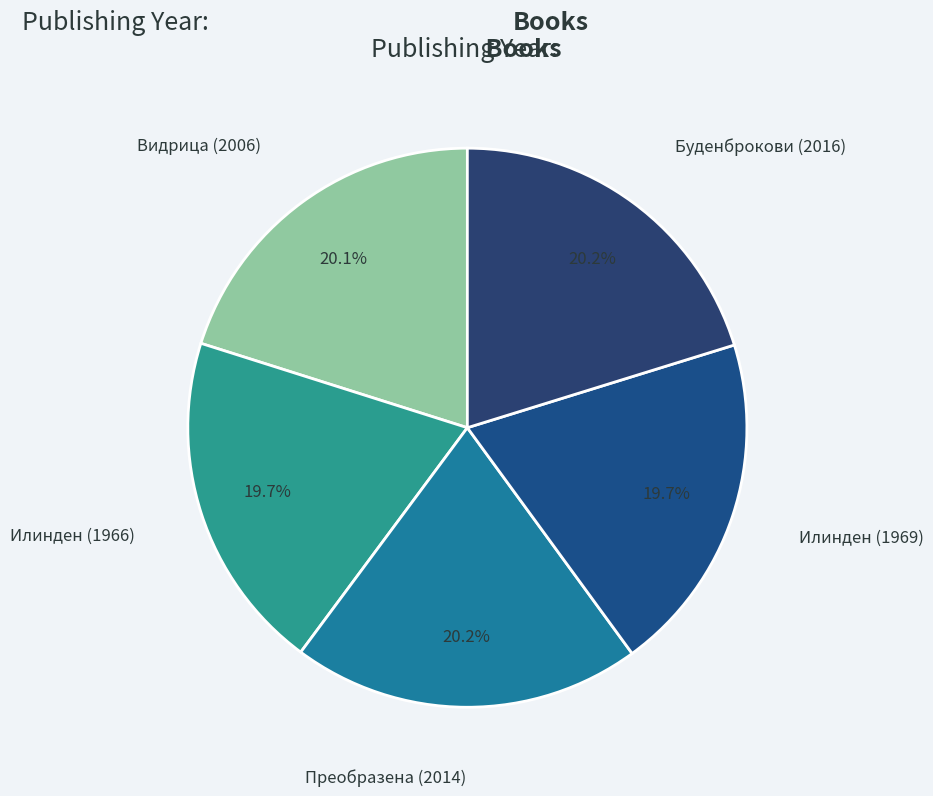

Does Илинден (1969) represent more than half of the total?

No